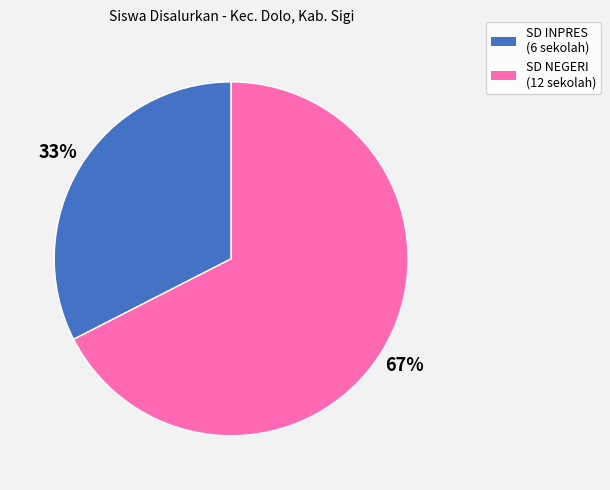

Is there a majority slice in this chart?

Yes